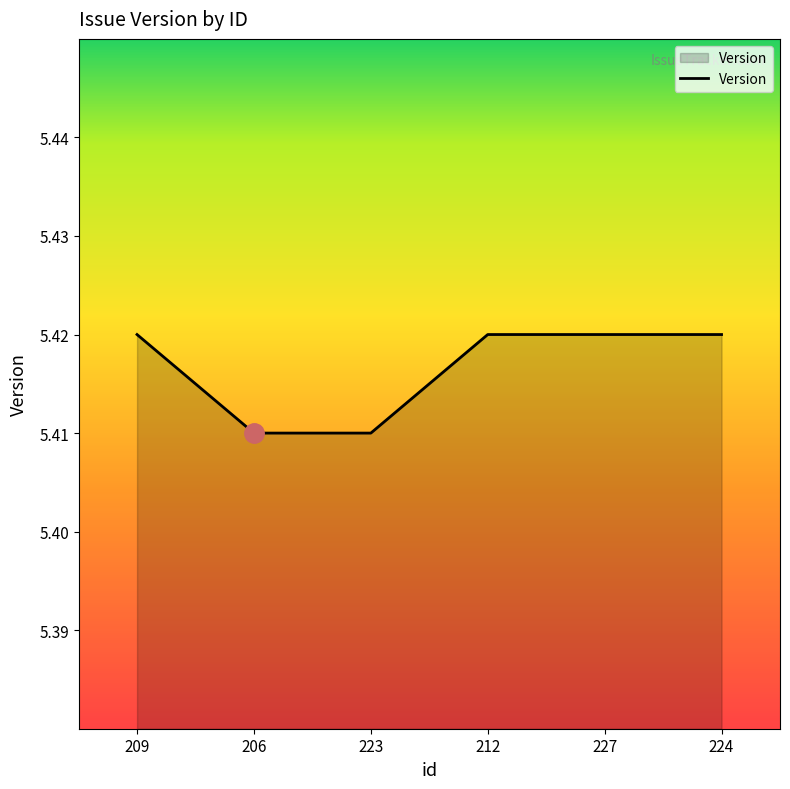

How many lines are shown in the chart?

1